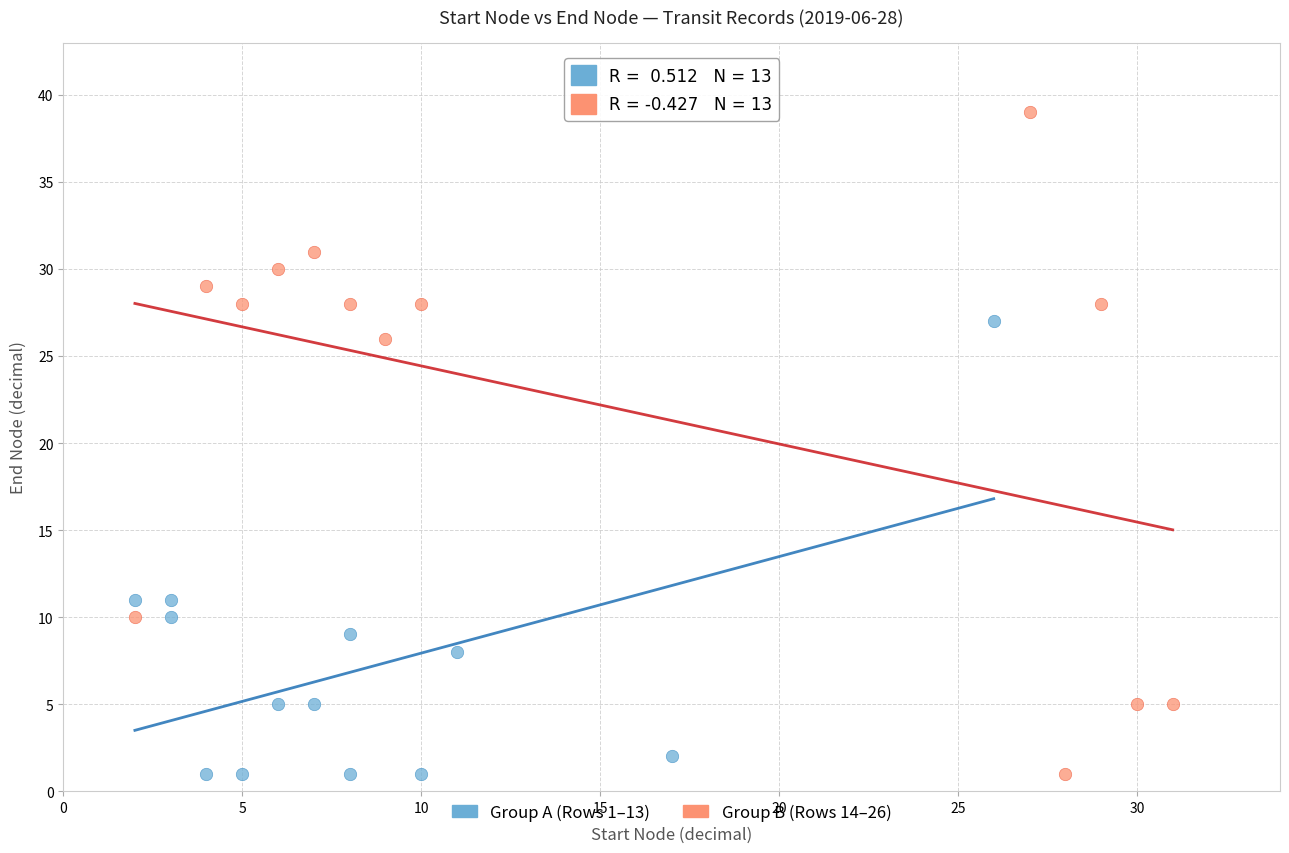

Which series contains the highest Y value?

Group B (Rows 14–26)